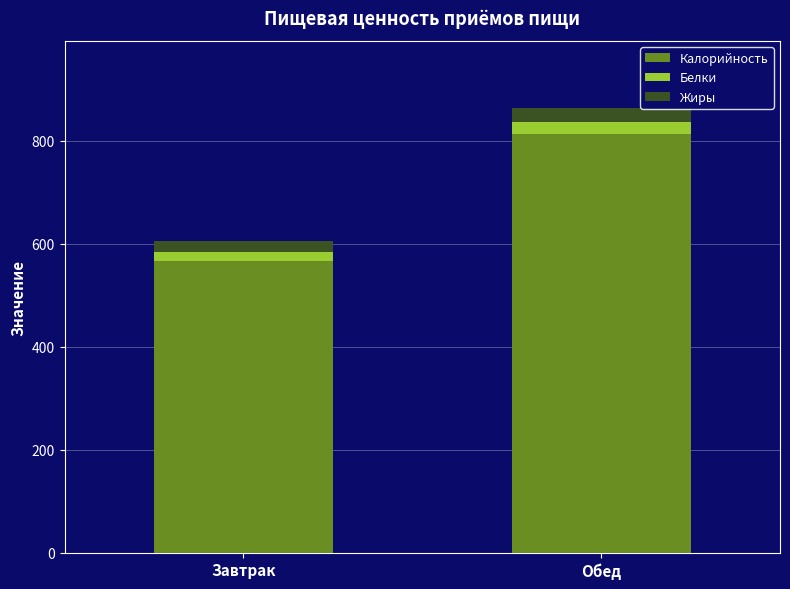

How many categories are shown in the chart?

2